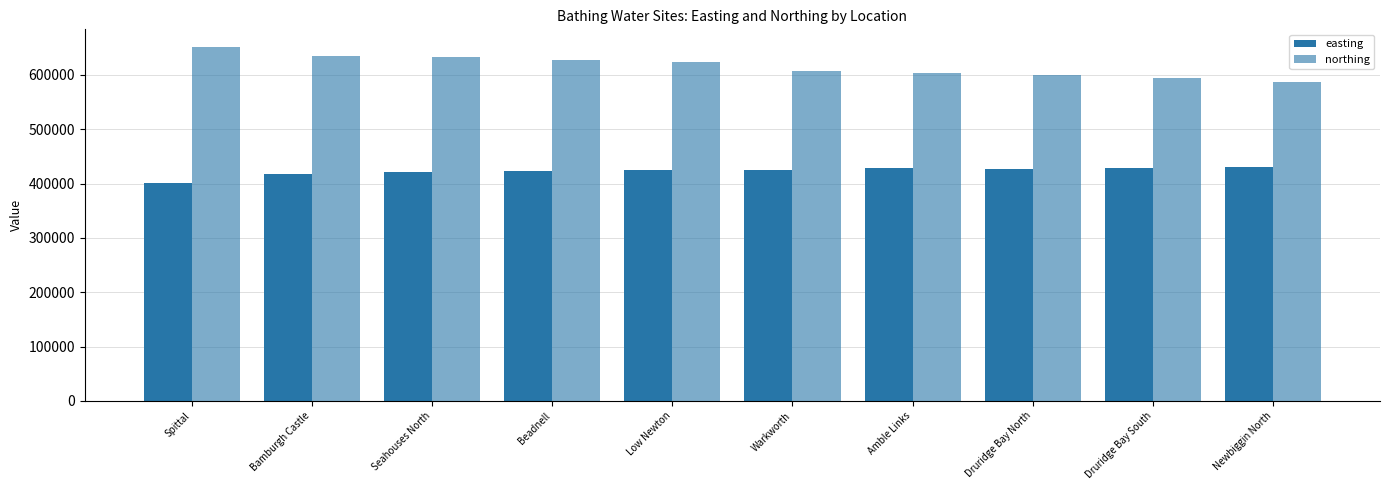

What is the difference between the maximum and minimum values in the northing series?

63600